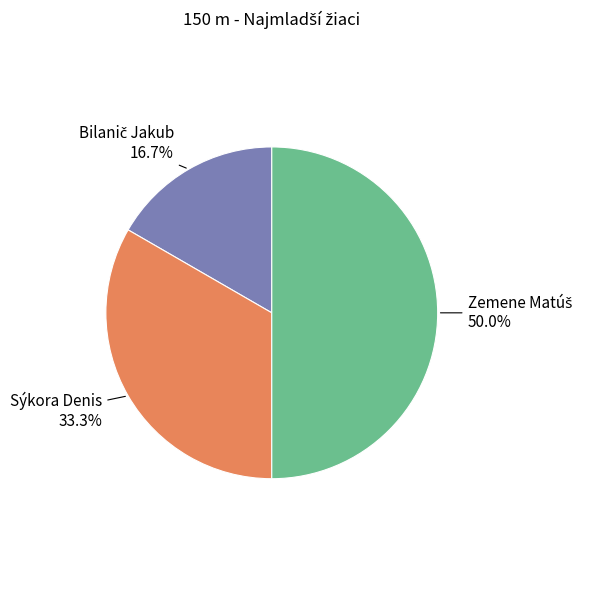

What percentage is NOT represented by Sýkora Denis?

66.7%